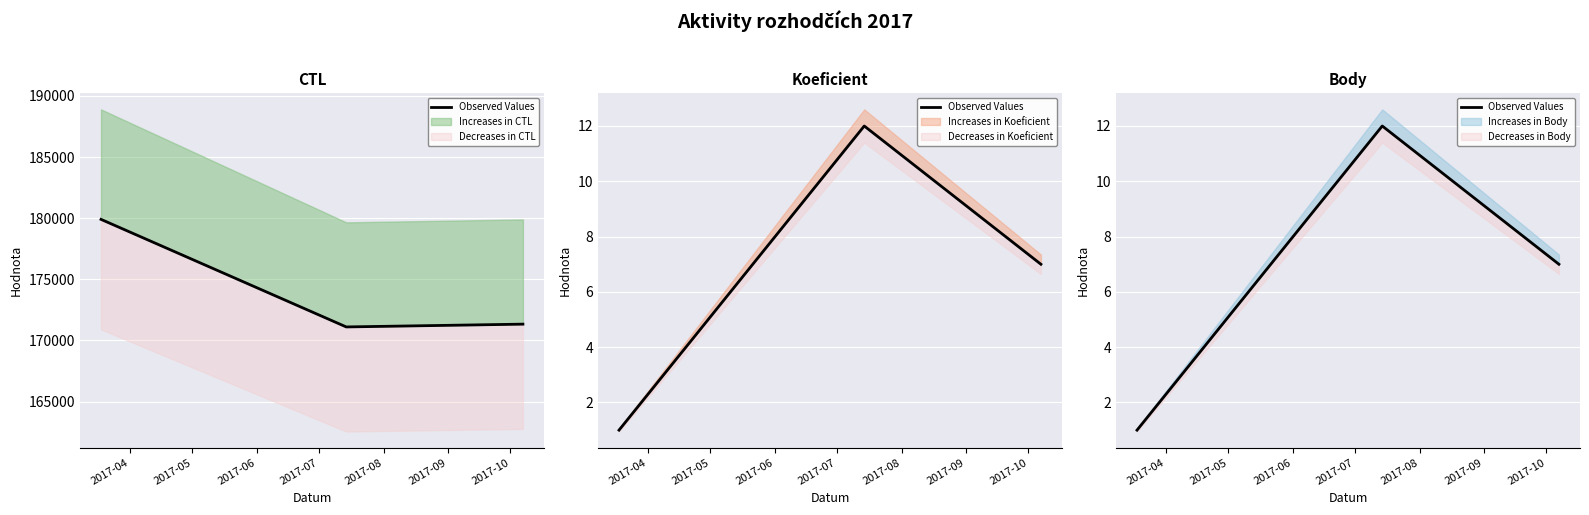

How many values are below 7?

1